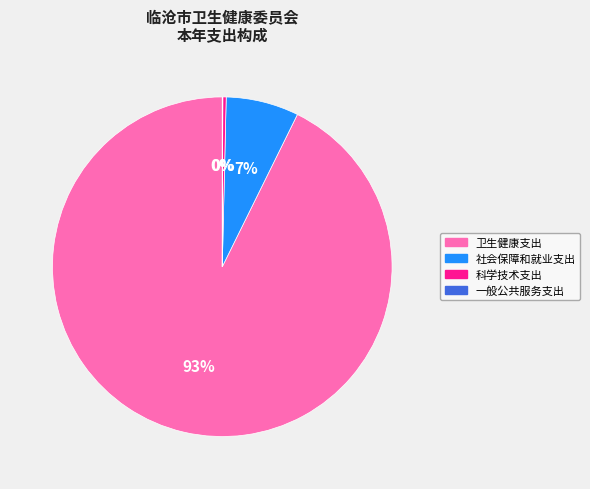

To the nearest percent, what portion does 社会保障和就业支出 represent?

7%